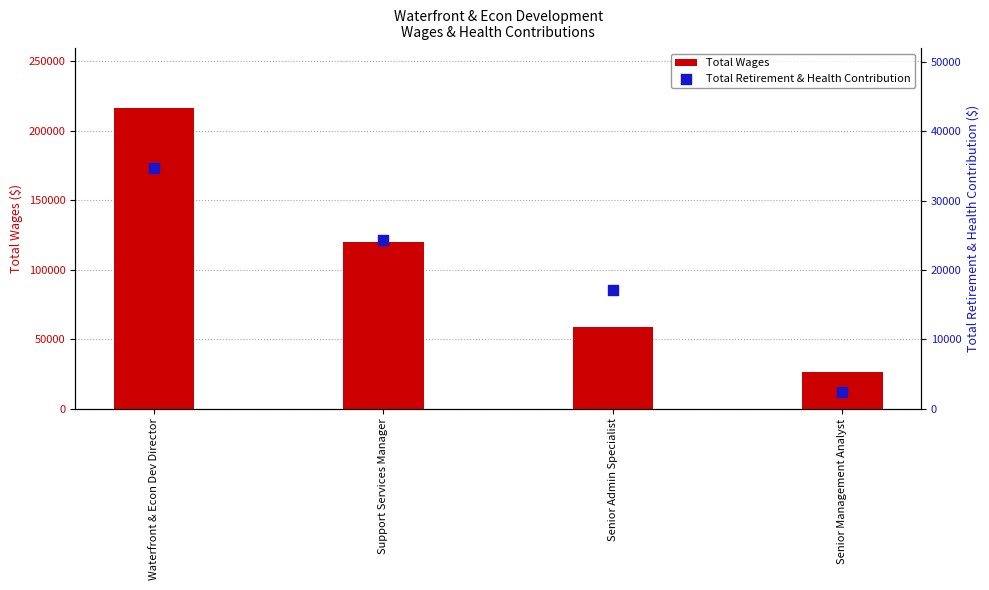

At how many categories does at least one series exceed 61401?

2